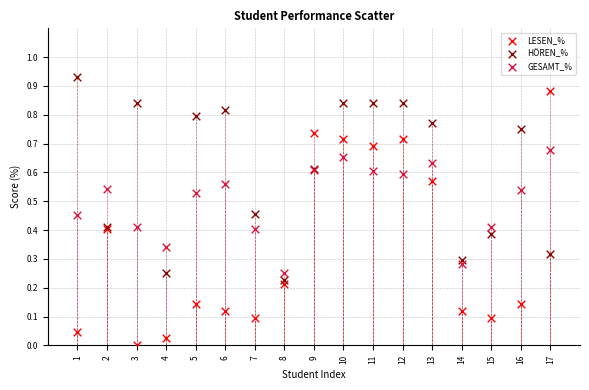

What is the X range (max minus min) for the scatter plot?

16.0